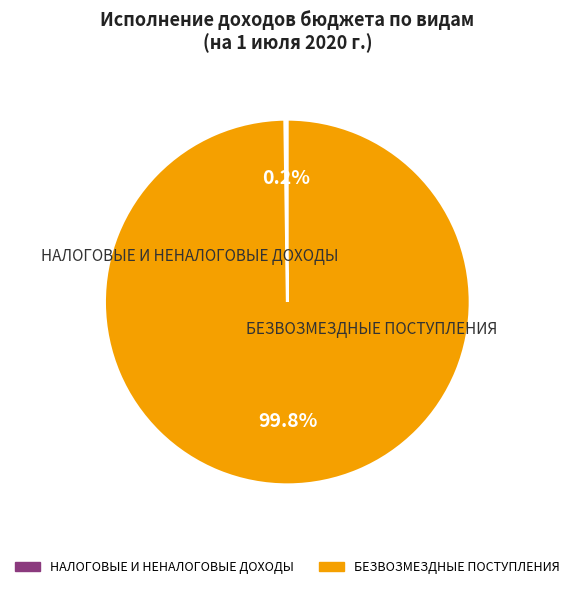

Does any single category account for the majority?

Yes